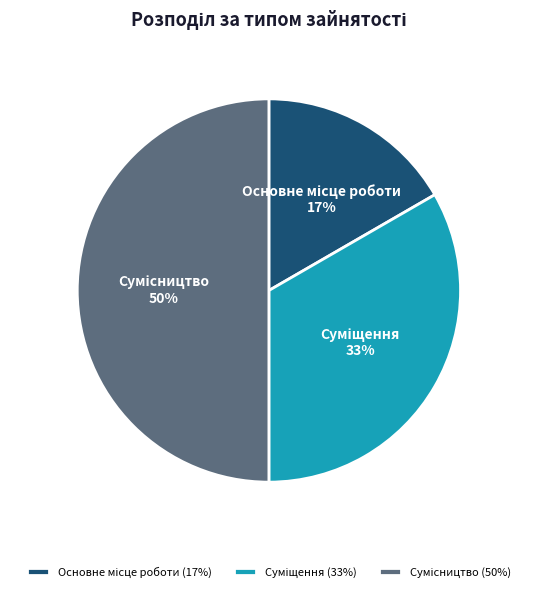

To the nearest percent, what is the difference between the largest and smallest slice percentages?

33%